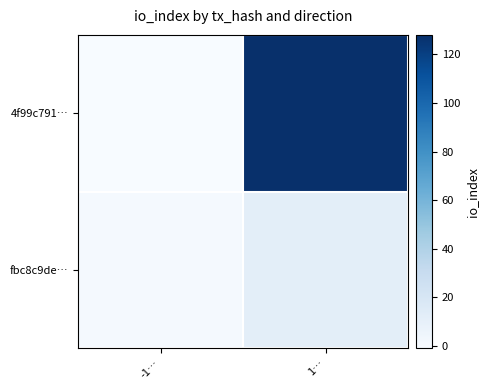

Between -1… and 1…, which is larger?

1…